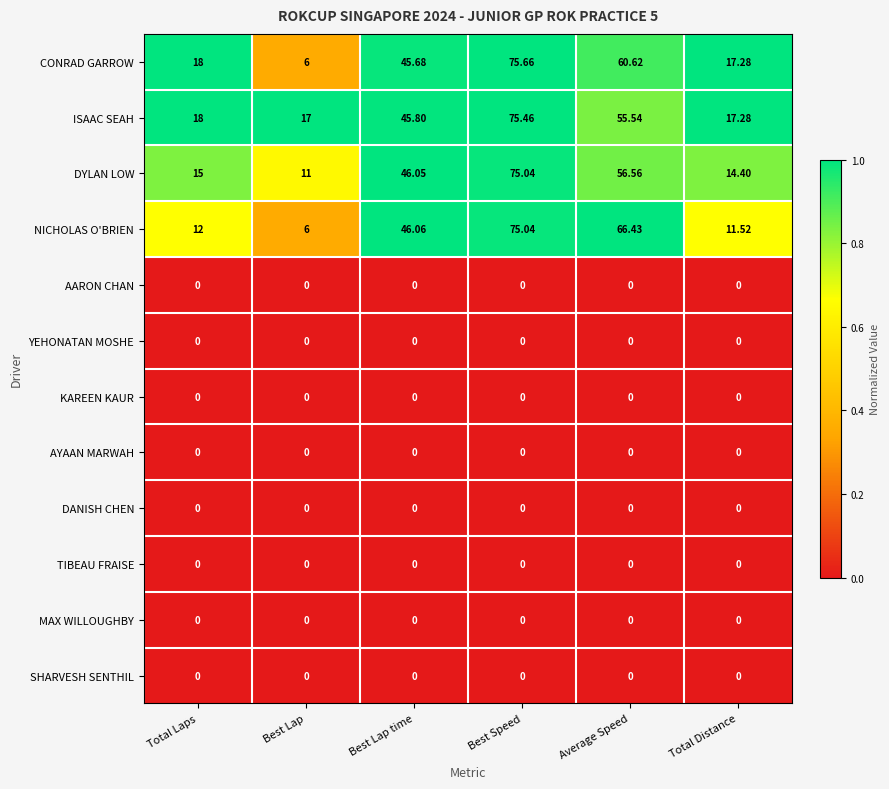

At which category is the sum across all series the highest?

Best Speed